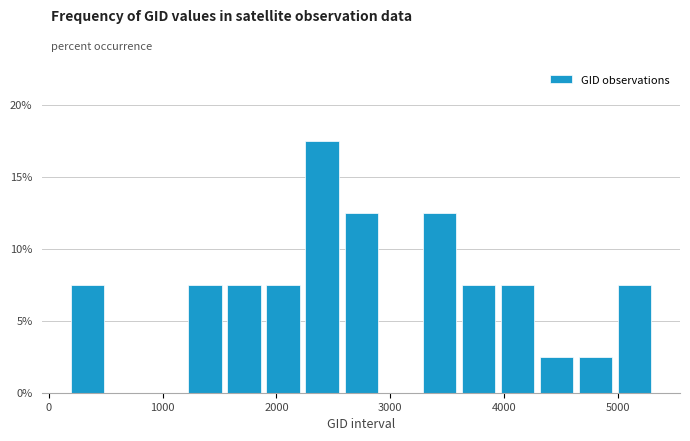

Around what value on the x-axis is the tallest bar? Give the approximate position of its centre, as read against the axis.

2400